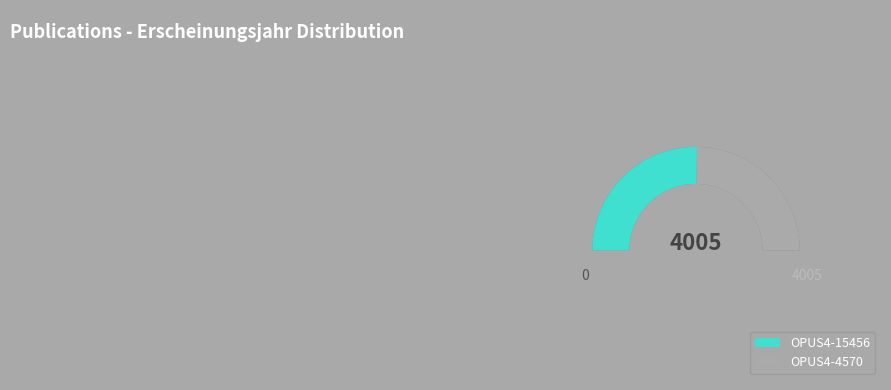

To the nearest percent, what is the difference between the largest and smallest slice percentages?

1%